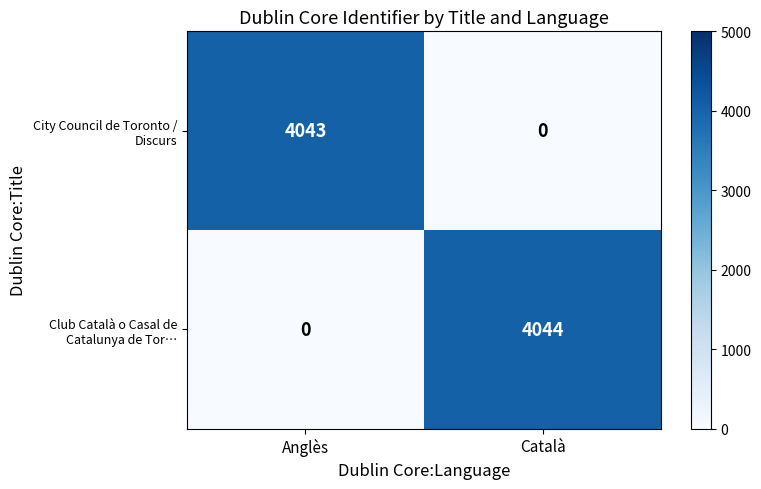

How many series are shown in this chart?

2